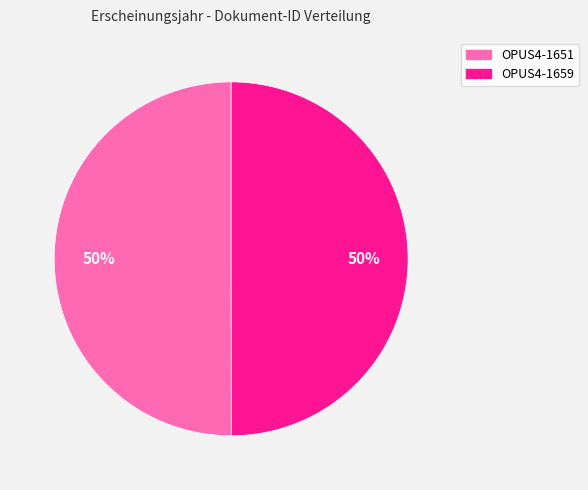

What is the ratio of the value at OPUS4-1651 to the value at OPUS4-1659?

1.0